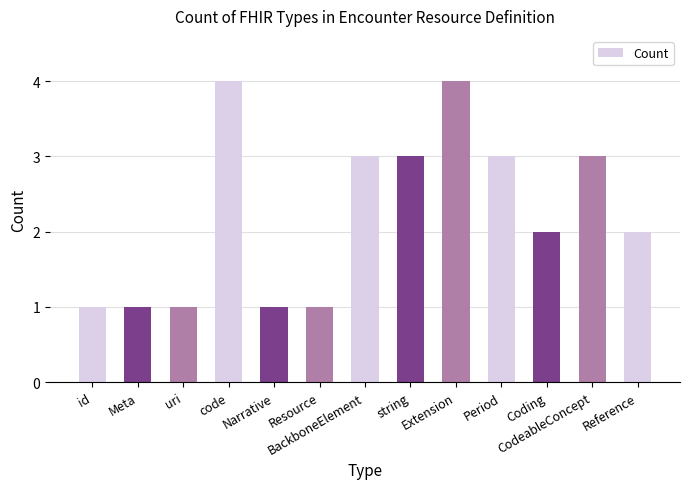

What is the value of the 13th bar from the left?

2